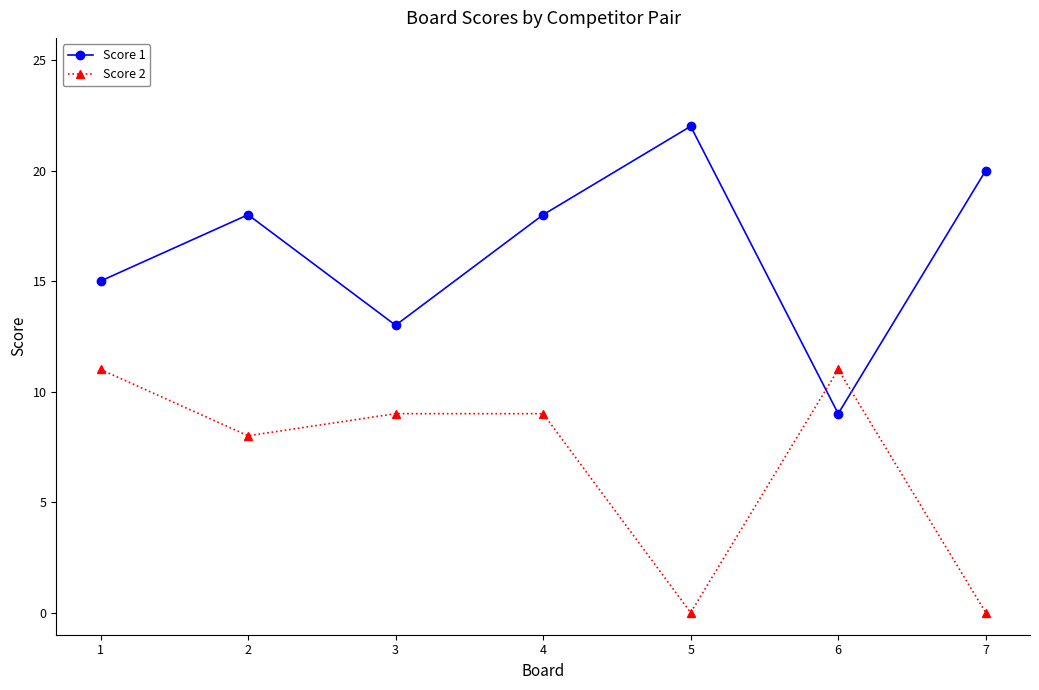

What is the total value across all series at 1?

26